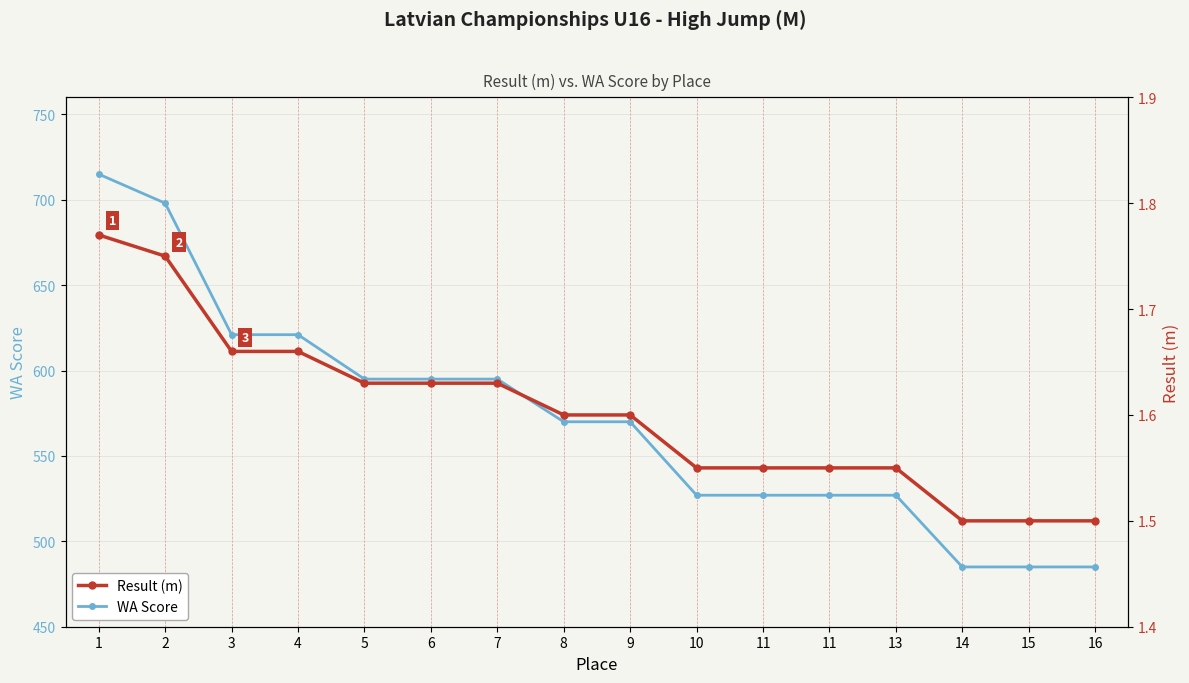

What is the difference between the maximum and minimum values in the WA Score series?

230